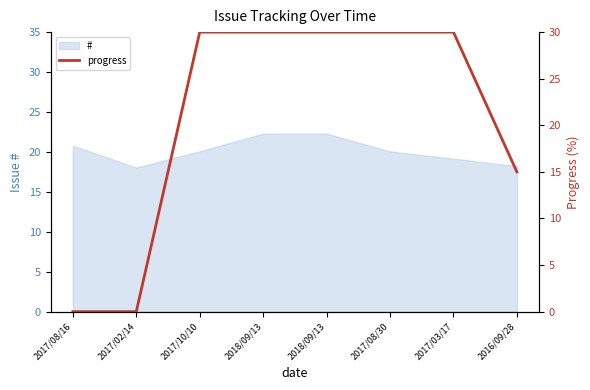

Reading left to right, what are all the values shown in this chart?

0	0	30	30	30	30	30	15